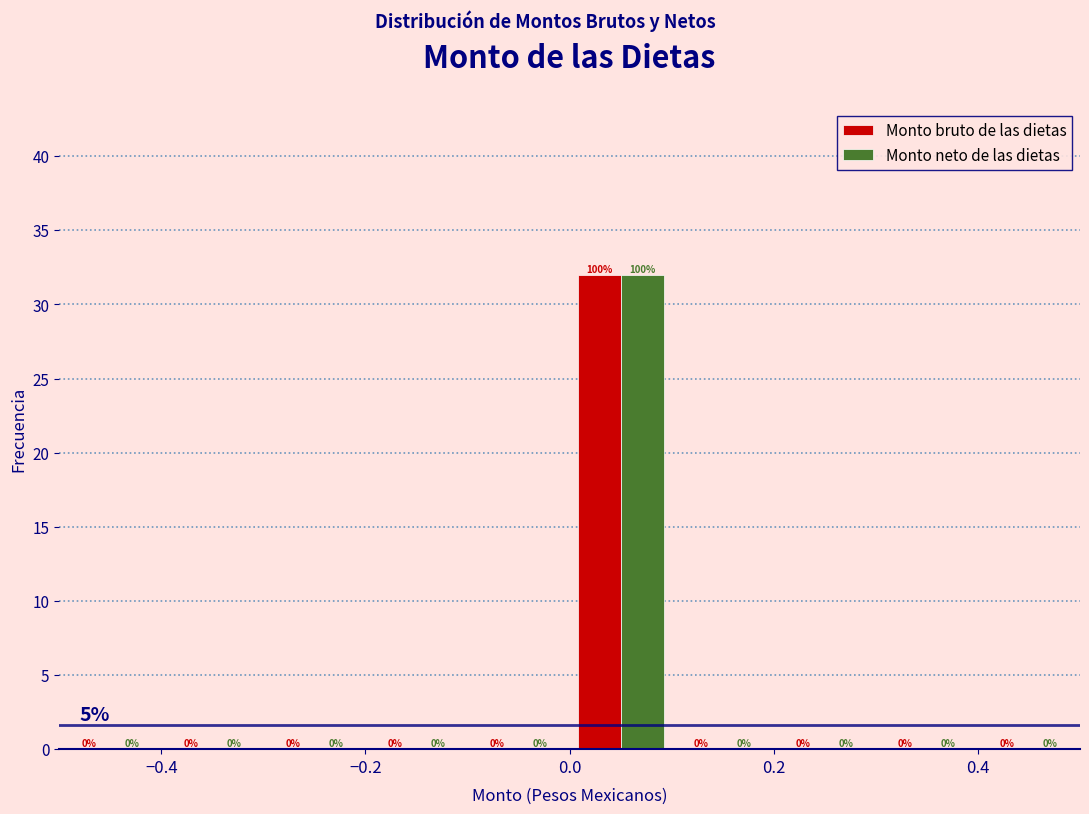

In the Monto bruto de las dietas series, which range on the x-axis has the tallest bar?

0.0 to 0.1